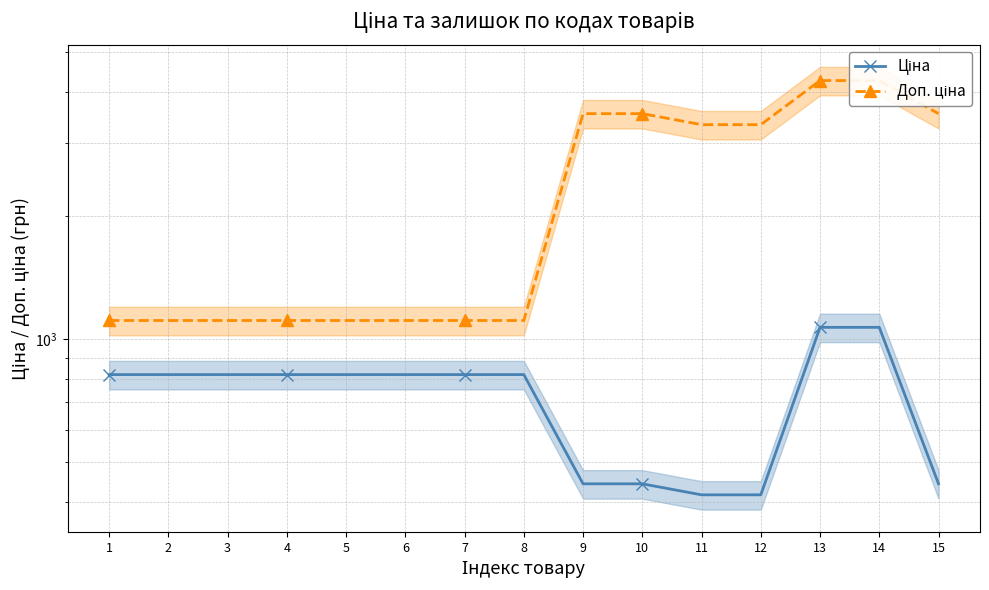

What is the average value of the Ціна series?

723.0